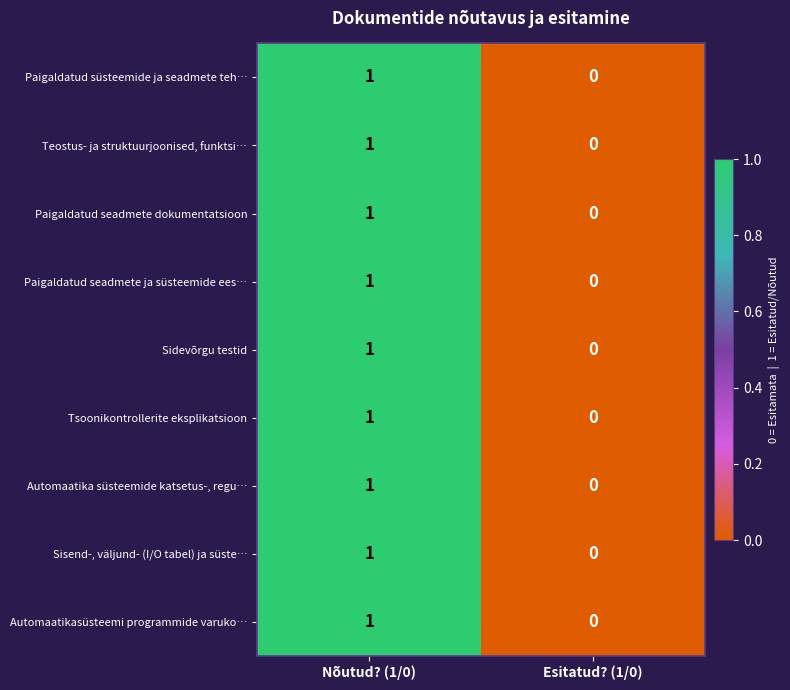

Reading left to right, transcribe all the data shown in this chart.

Paigaldatud süsteemide ja seadmete teh…: Nõutud? (1/0)=1	Esitatud? (1/0)=0
Teostus- ja struktuurjoonised, funktsi…: Nõutud? (1/0)=1	Esitatud? (1/0)=0
Paigaldatud seadmete dokumentatsioon: Nõutud? (1/0)=1	Esitatud? (1/0)=0
Paigaldatud seadmete ja süsteemide ees…: Nõutud? (1/0)=1	Esitatud? (1/0)=0
Sidevõrgu testid: Nõutud? (1/0)=1	Esitatud? (1/0)=0
Tsoonikontrollerite eksplikatsioon: Nõutud? (1/0)=1	Esitatud? (1/0)=0
Automaatika süsteemide katsetus-, regu…: Nõutud? (1/0)=1	Esitatud? (1/0)=0
Sisend-, väljund- (I/O tabel) ja süste…: Nõutud? (1/0)=1	Esitatud? (1/0)=0
Automaatikasüsteemi programmide varuko…: Nõutud? (1/0)=1	Esitatud? (1/0)=0